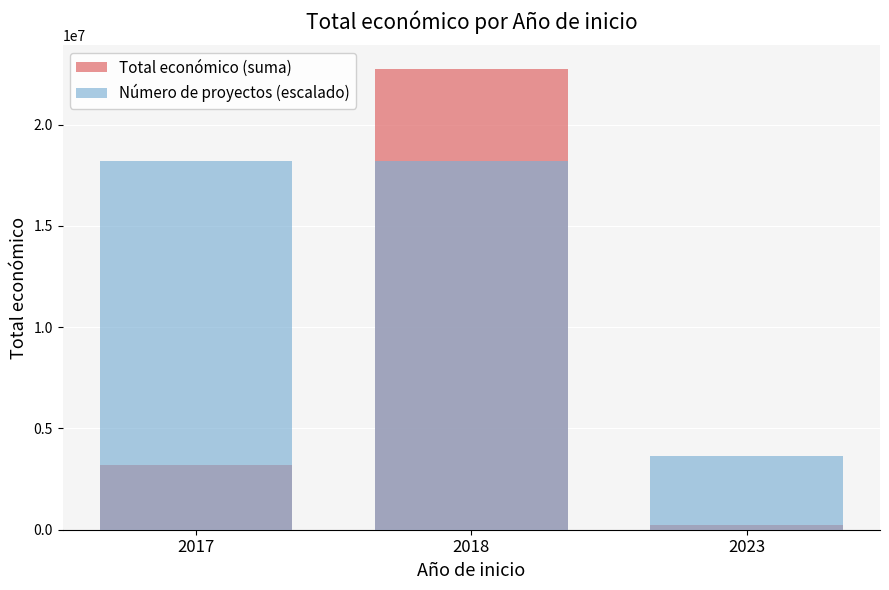

Between 2023 and 2018, which is larger?

2018